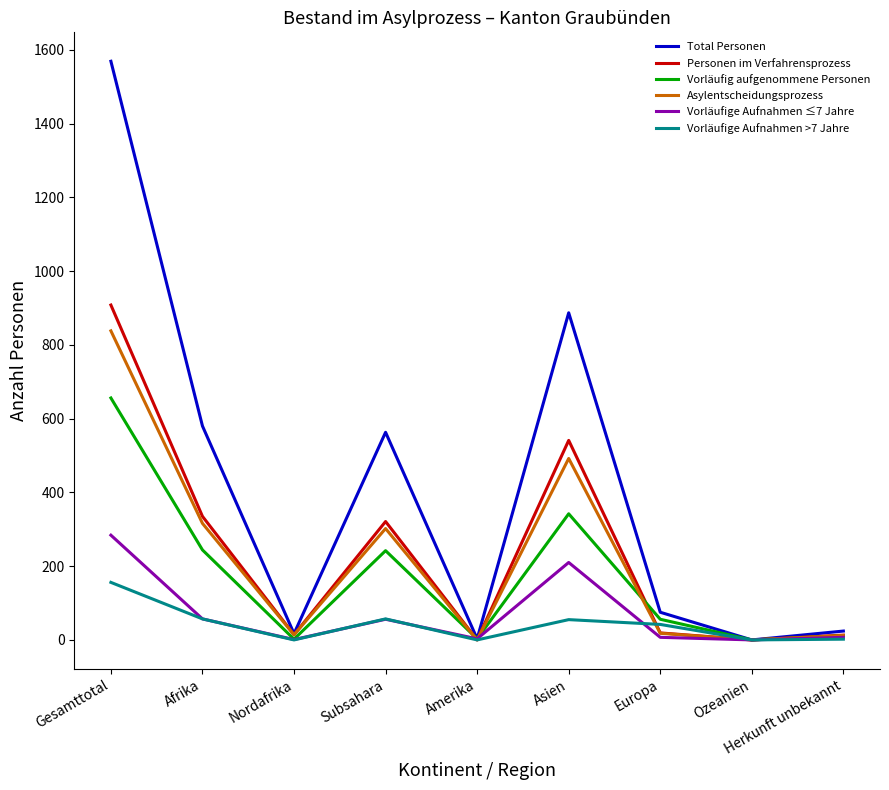

What is the sum of the Vorläufig aufgenommene Personen values at Afrika and Subsahara?

486